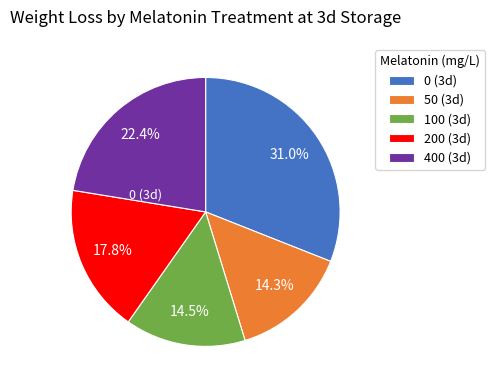

Is there a majority slice in this chart?

No